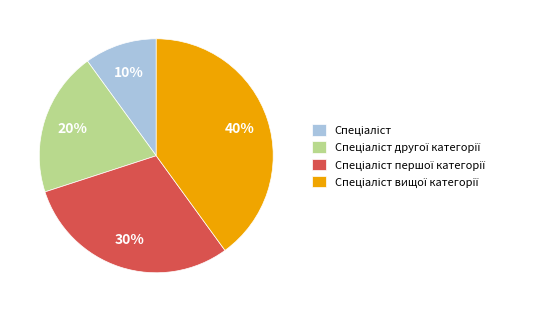

To the nearest percent, what is the average slice percentage?

25%